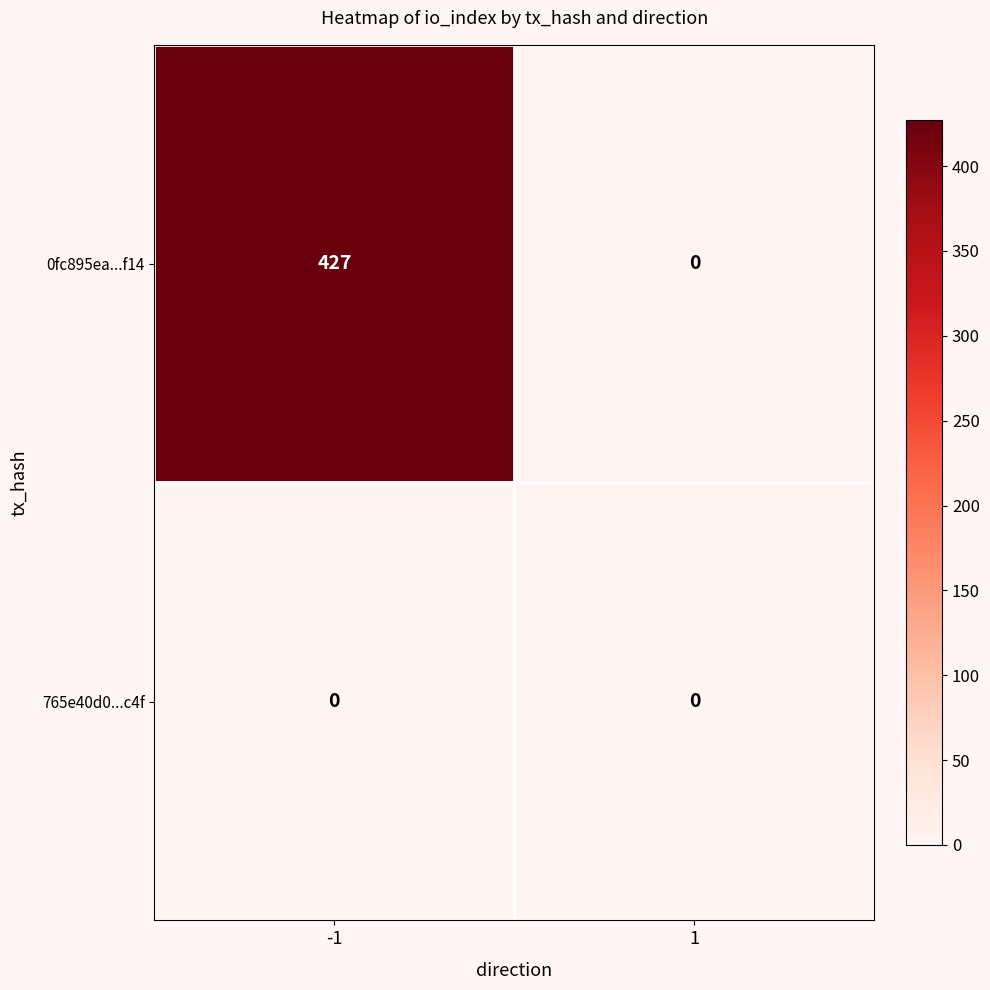

Which series has the largest total across all categories?

0fc895ea...f14